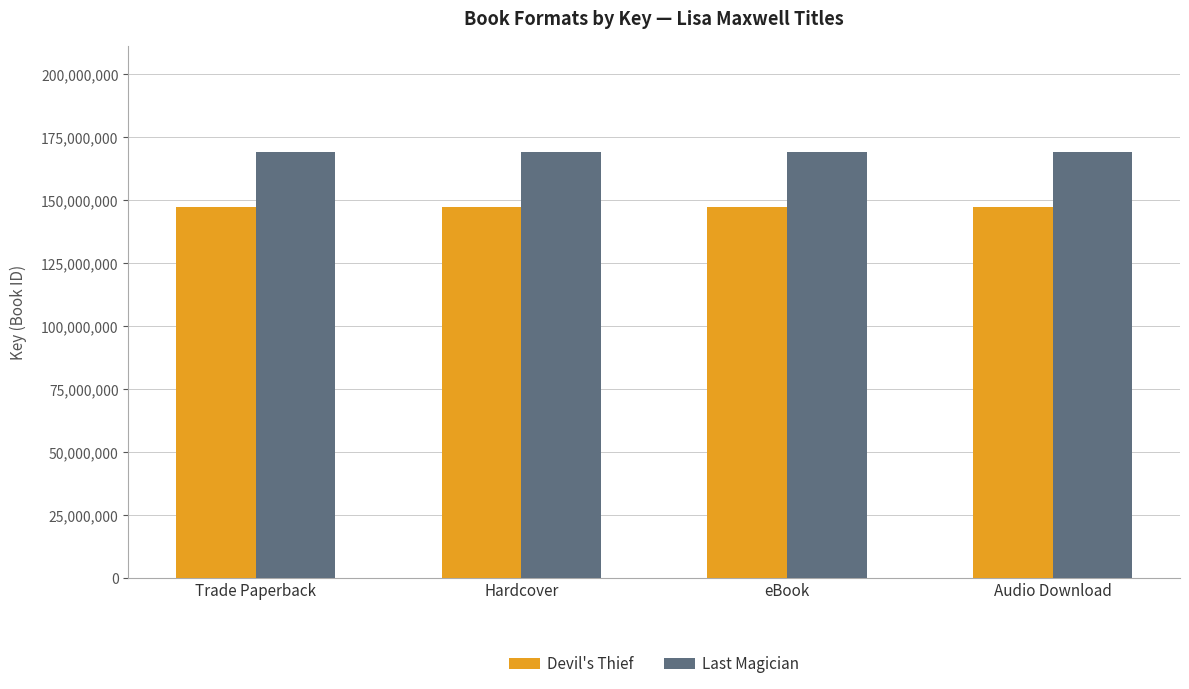

What is the total value across all series at eBook?

316585132